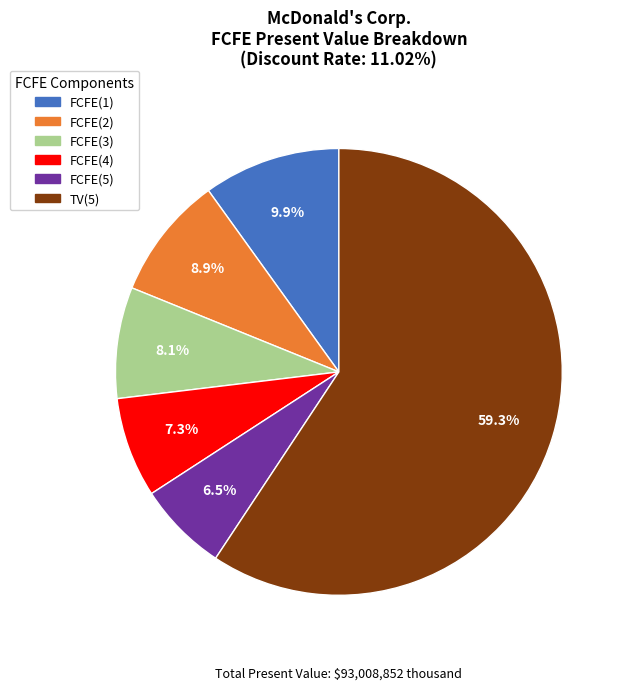

Does TV(5) represent more than half of the total?

Yes